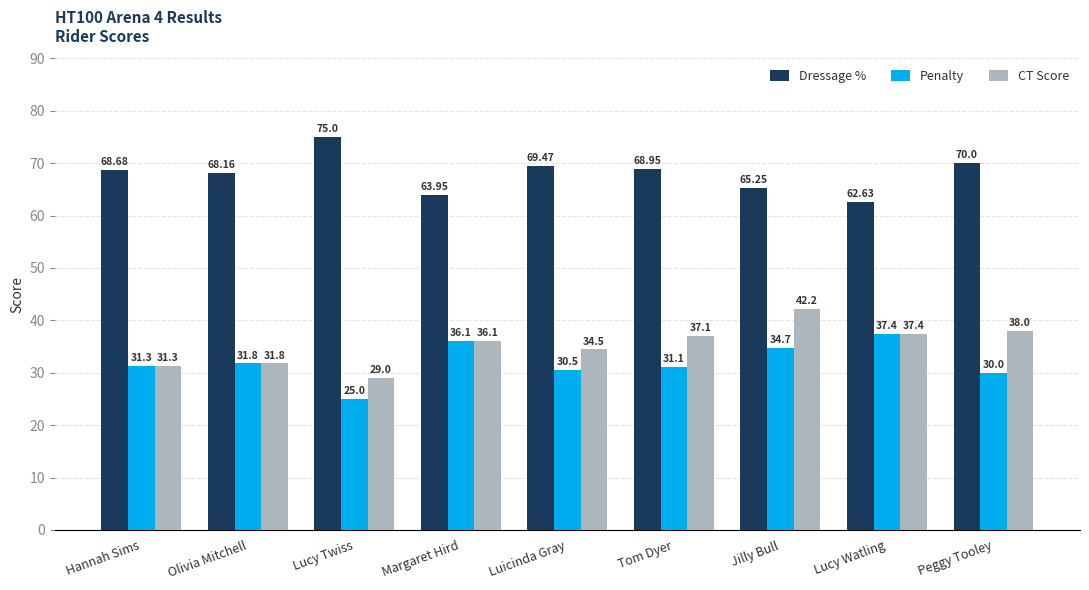

Rank the series by their maximum value, from lowest to highest.

Penalty, CT Score, Dressage %